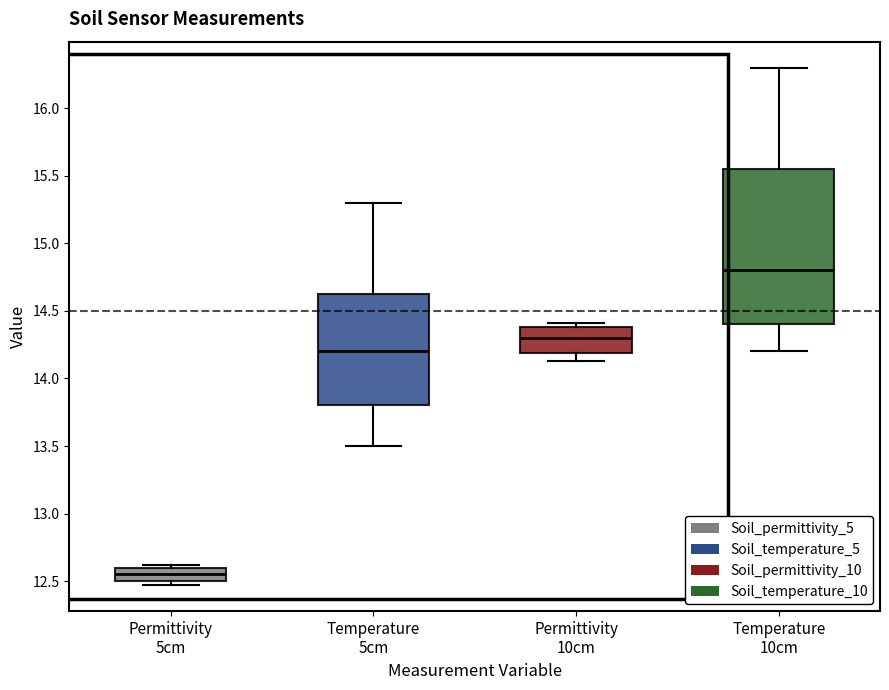

Reading left to right, transcribe this box plot: for each box, give where its median line is, the range the box spans, and where its two whiskers end, as read against the y-axis. The values are not printed on the chart, so give them approximately, as read against the axis.

Permittivity 5cm: median 12.55, box 12.50 to 12.60, whiskers 12.45 to 12.60 (just above the box's upper edge)
Temperature 5cm: median 14.20, box 13.80 to 14.65, whiskers 13.50 to 15.30
Permittivity 10cm: median 14.30, box 14.20 to 14.40, whiskers 14.15 to 14.40 (just above the box's upper edge)
Temperature 10cm: median 14.80, box 14.40 to 15.55, whiskers 14.20 to 16.30